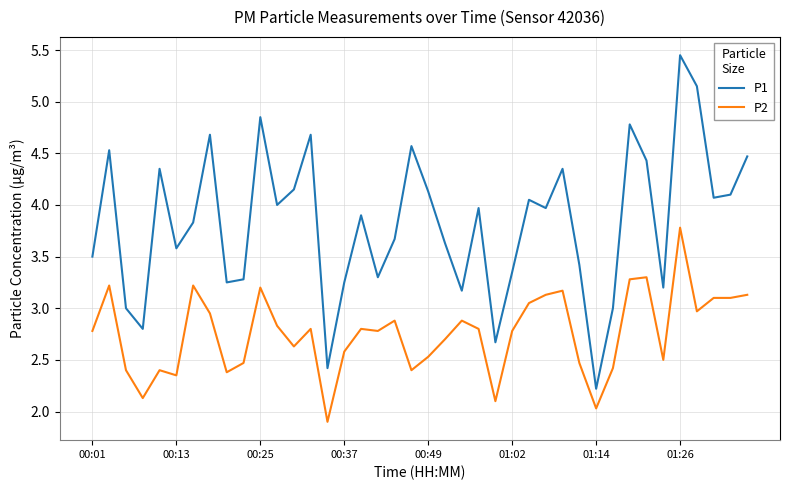

True or false: P1 has more than 1 interior local peaks.

True